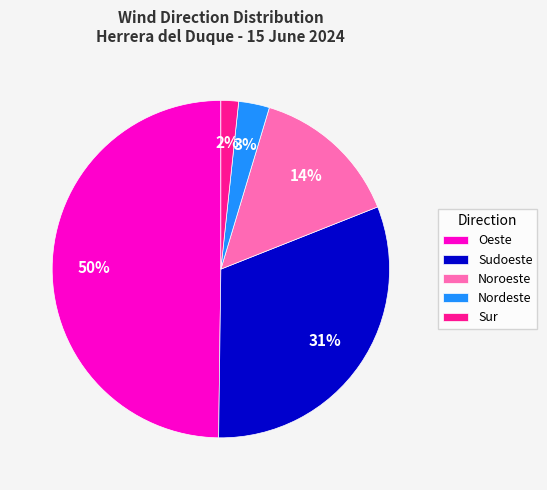

To the nearest percent, what is the average slice percentage?

20%